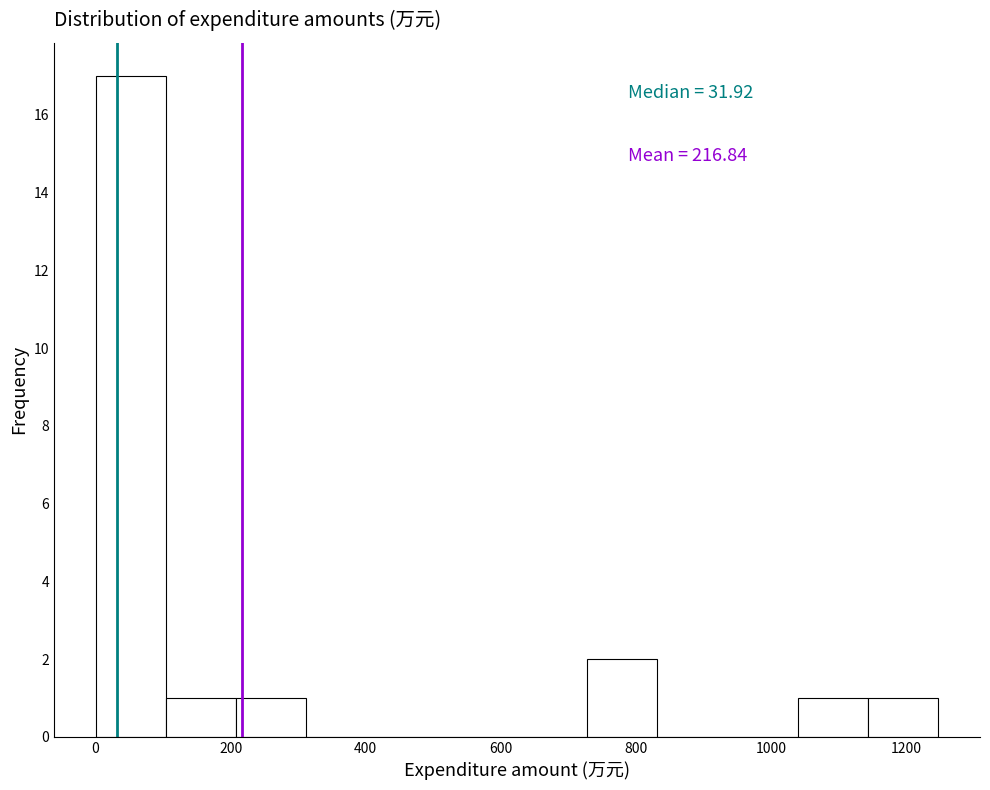

Which range on the x-axis has the tallest bar?

0 to 100